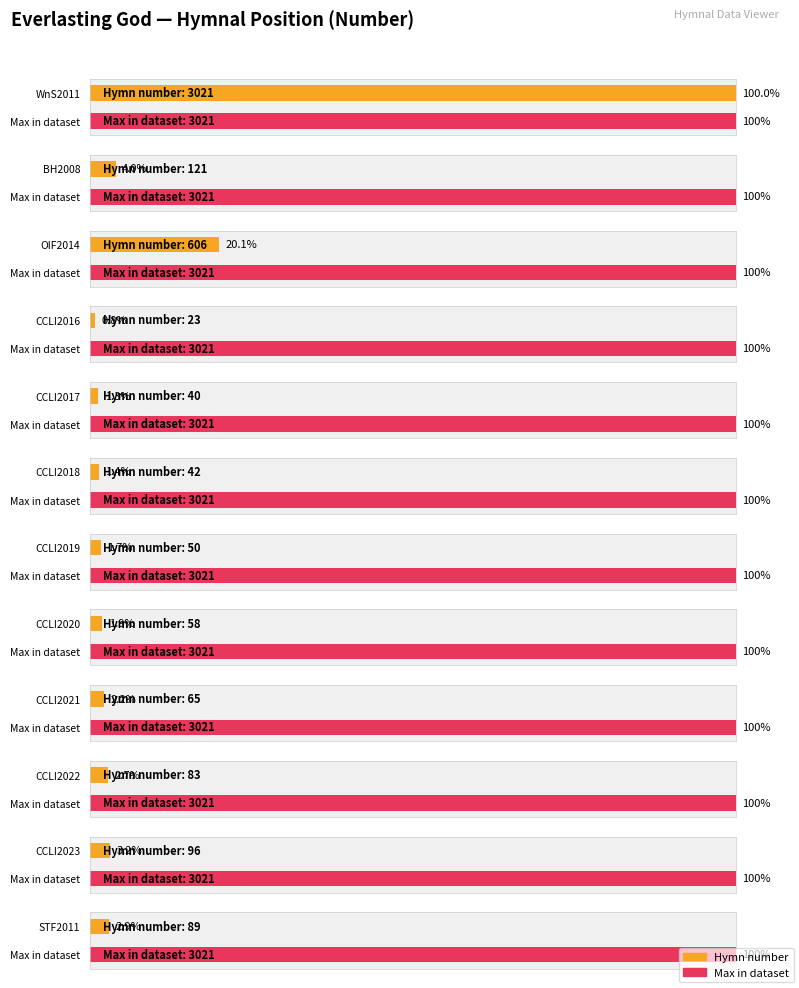

Which label corresponds to the smallest value in the chart?

CCLI2016